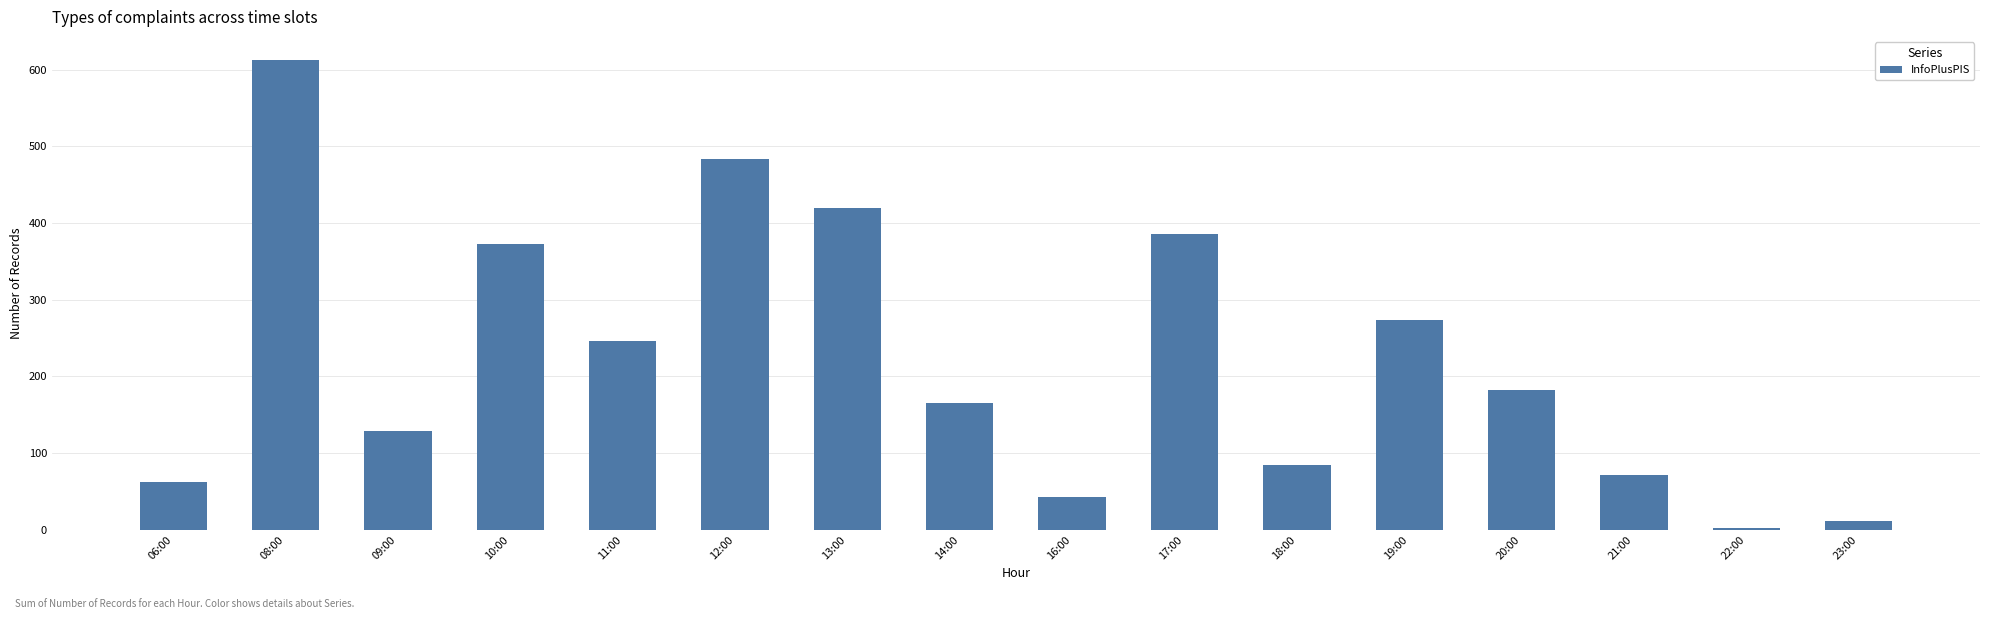

The chart shows a value of 612 at 08:00. True or false?

True